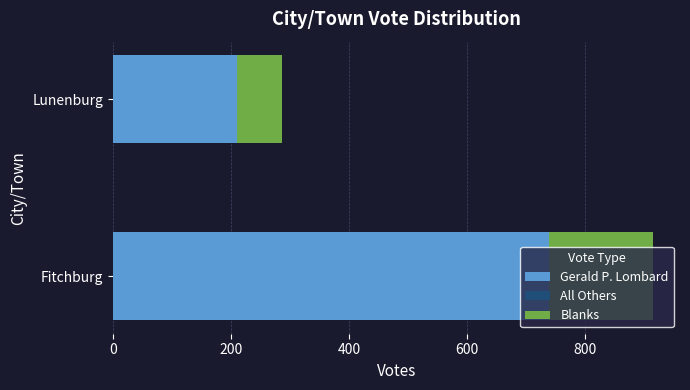

True or false: Gerald P. Lombard has a value of 739 at Fitchburg.

True